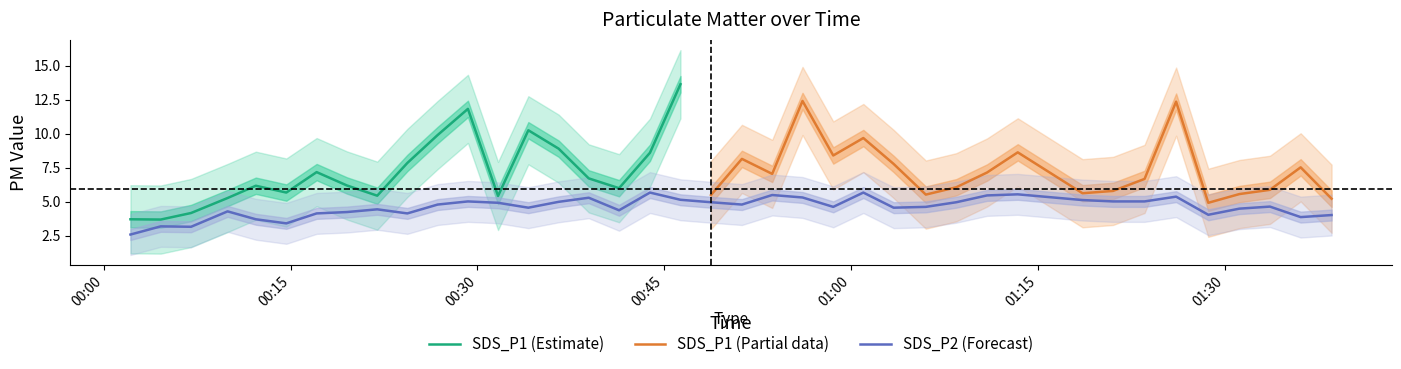

Rank the categories by value from lowest to highest.

2022/05/13 00:02:08, 2022/05/13 00:07:00, 2022/05/13 00:04:34, 2022/05/13 00:14:39, 2022/05/13 00:12:12, 2022/05/13 01:36:06, 2022/05/13 01:38:35, 2022/05/13 01:28:41, 2022/05/13 00:17:05, 2022/05/13 00:24:22, 2022/05/13 00:19:31, 2022/05/13 00:09:56, 2022/05/13 00:41:22, 2022/05/13 00:21:57, 2022/05/13 01:31:11, 2022/05/13 00:34:05, 2022/05/13 01:03:25, 2022/05/13 00:58:34, 2022/05/13 01:06:00, 2022/05/13 01:33:38, 2022/05/13 00:26:48, 2022/05/13 00:51:14, 2022/05/13 00:31:39, 2022/05/13 00:48:45, 2022/05/13 01:08:27, 2022/05/13 00:36:31, 2022/05/13 00:29:14, 2022/05/13 01:21:02, 2022/05/13 01:23:34, 2022/05/13 01:18:35, 2022/05/13 00:46:18, 2022/05/13 00:38:56, 2022/05/13 00:56:06, 2022/05/13 01:26:06, 2022/05/13 01:10:55, 2022/05/13 00:53:40, 2022/05/13 01:13:23, 2022/05/13 00:43:51, 2022/05/13 01:00:59